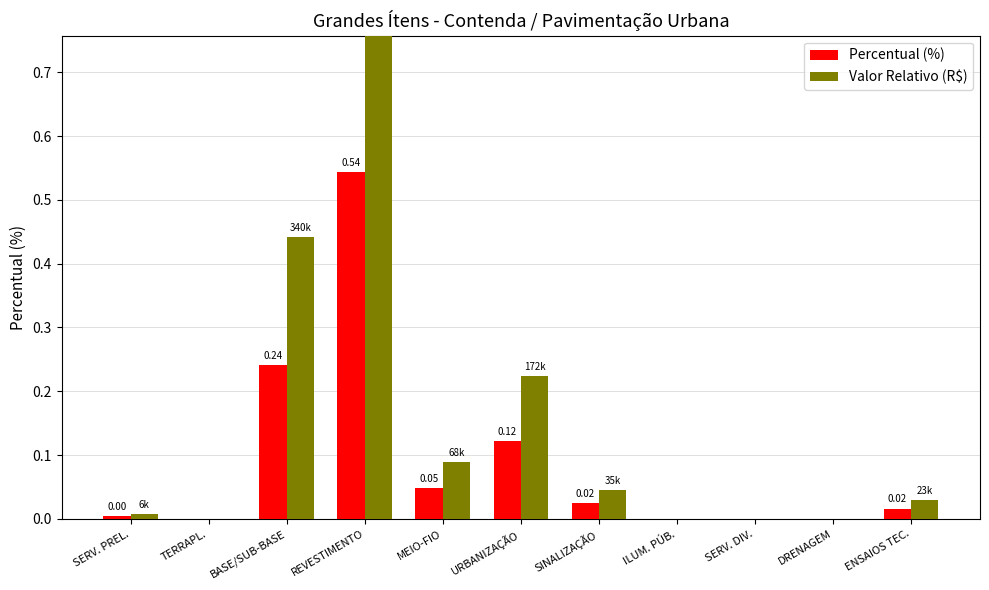

How many bars are there in total?

22